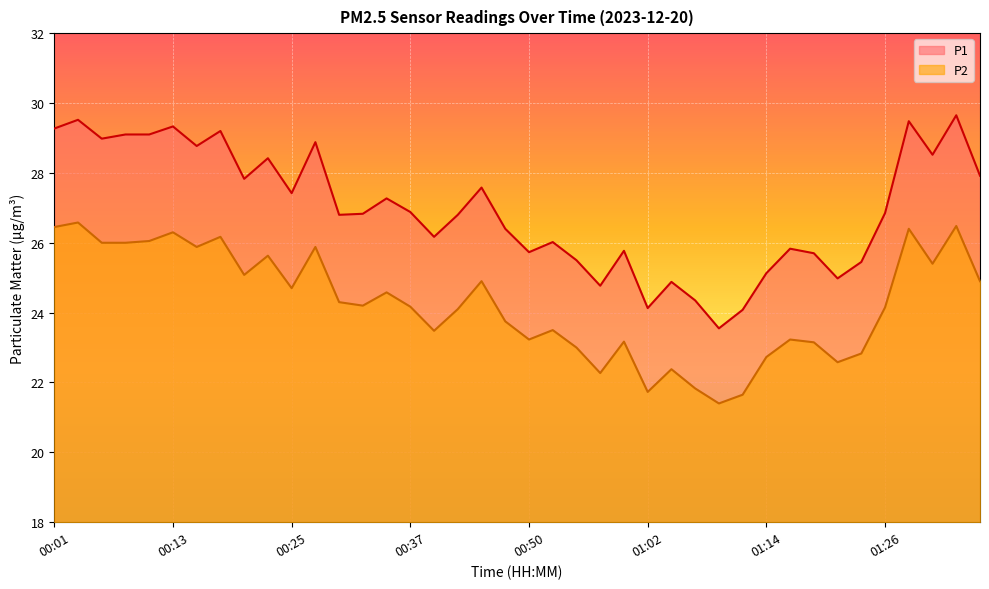

In P2, how many points are higher than both neighbors (excluding endpoints)?

13